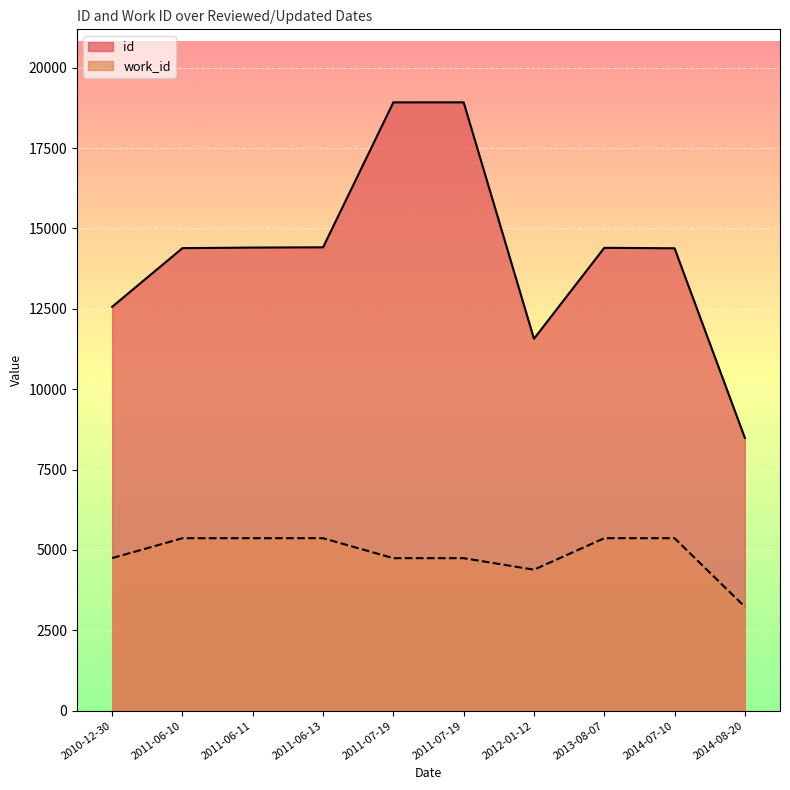

True or false: work_id and id intersect in this chart.

False